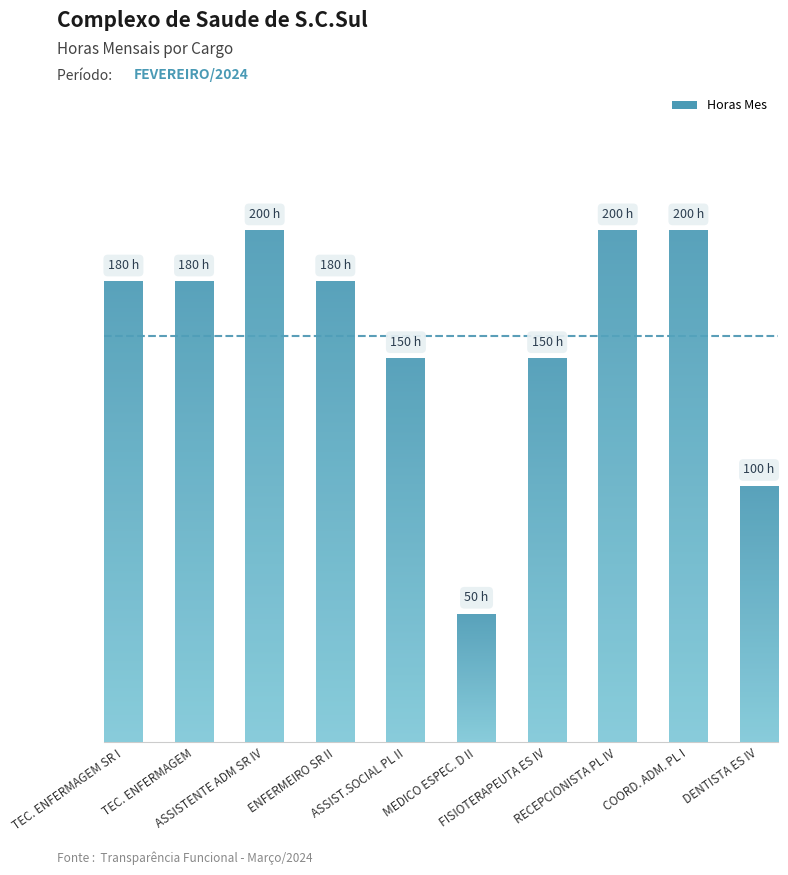

How many data points are above 180?

3